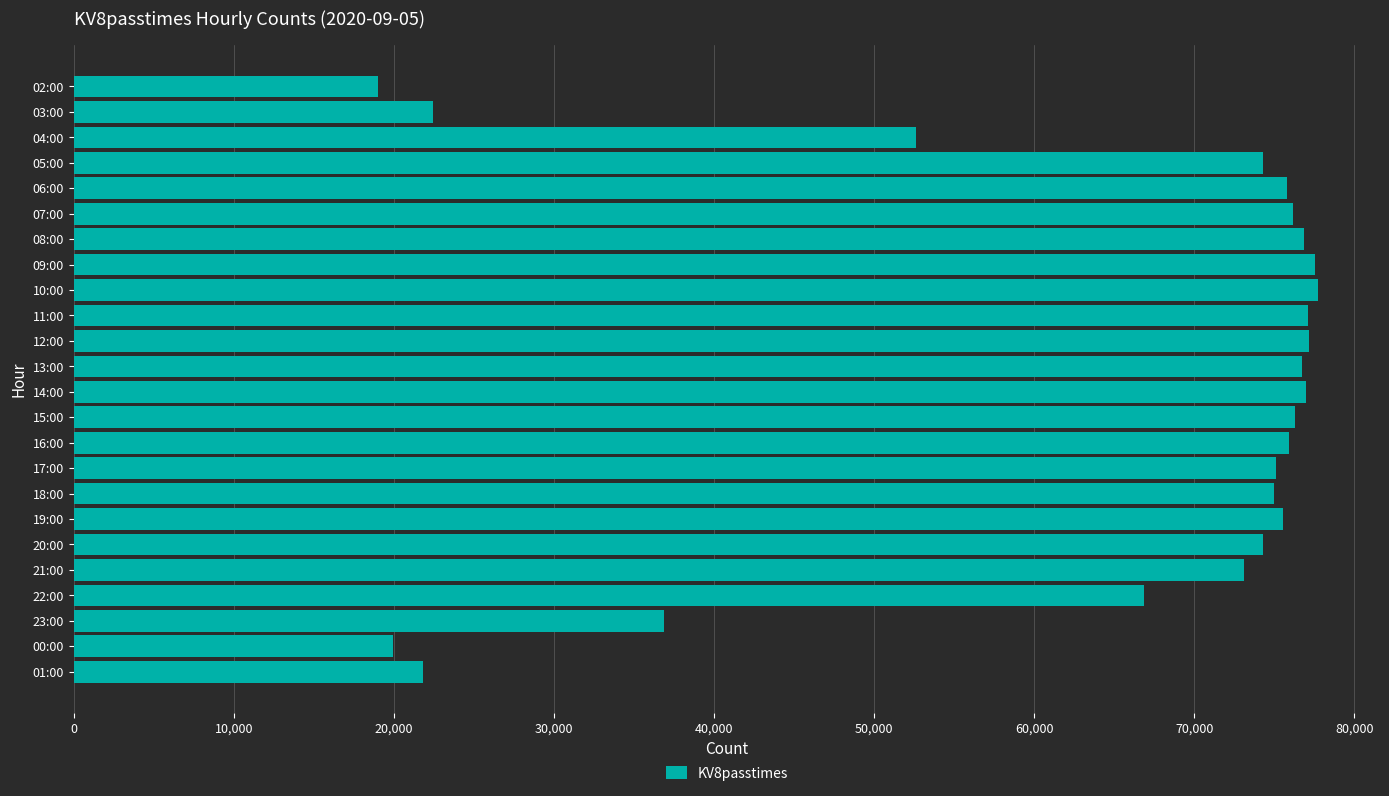

The chart shows a value of 76159 at 07:00. True or false?

True